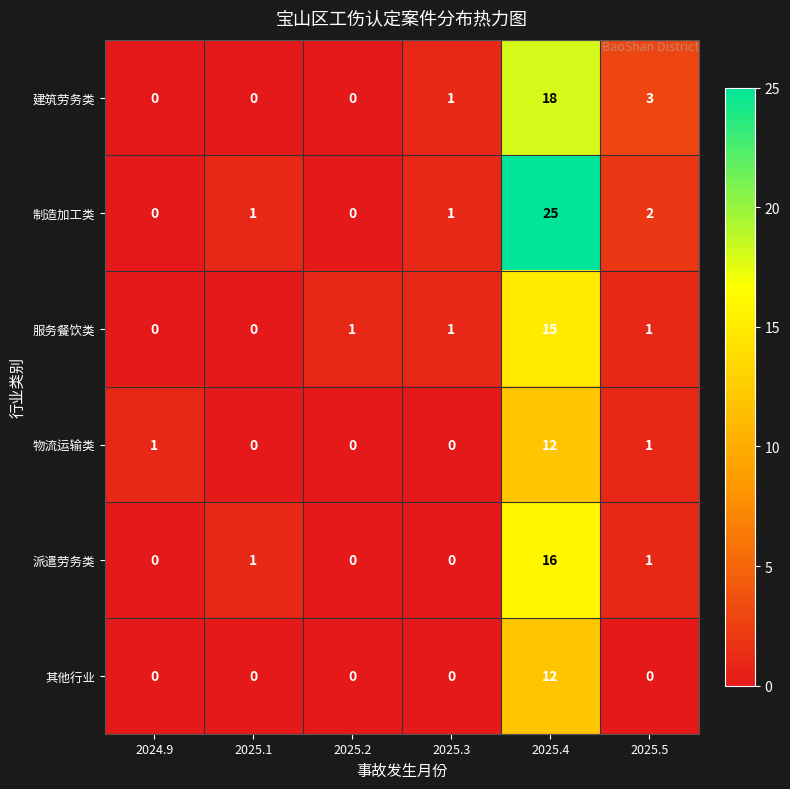

Which series changed the most between 2024.9 and 2025.4?

制造加工类